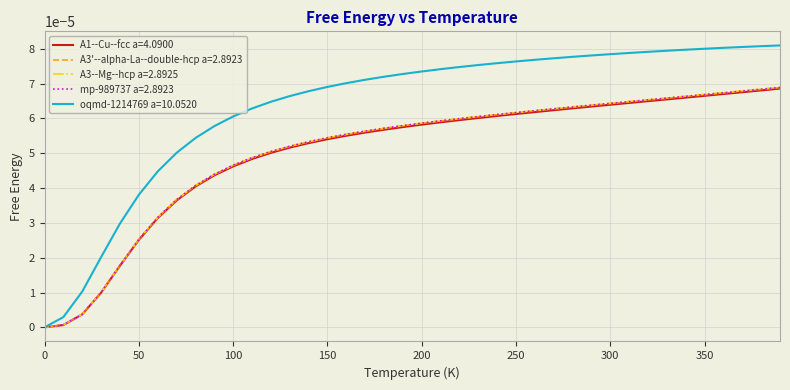

Which series has the largest range (max minus min)?

oqmd-1214769 a=10.0520